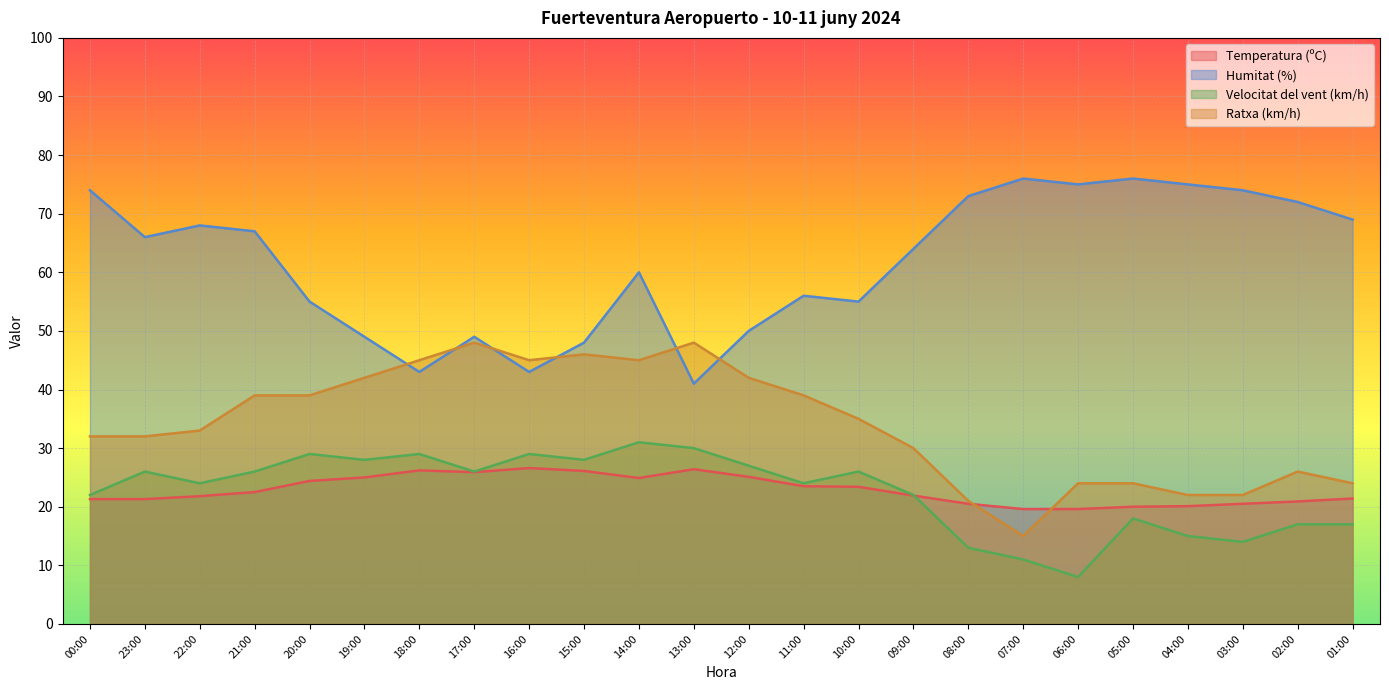

Is it true that Ratxa (km/h) equals 52.0 at 22:00?

False